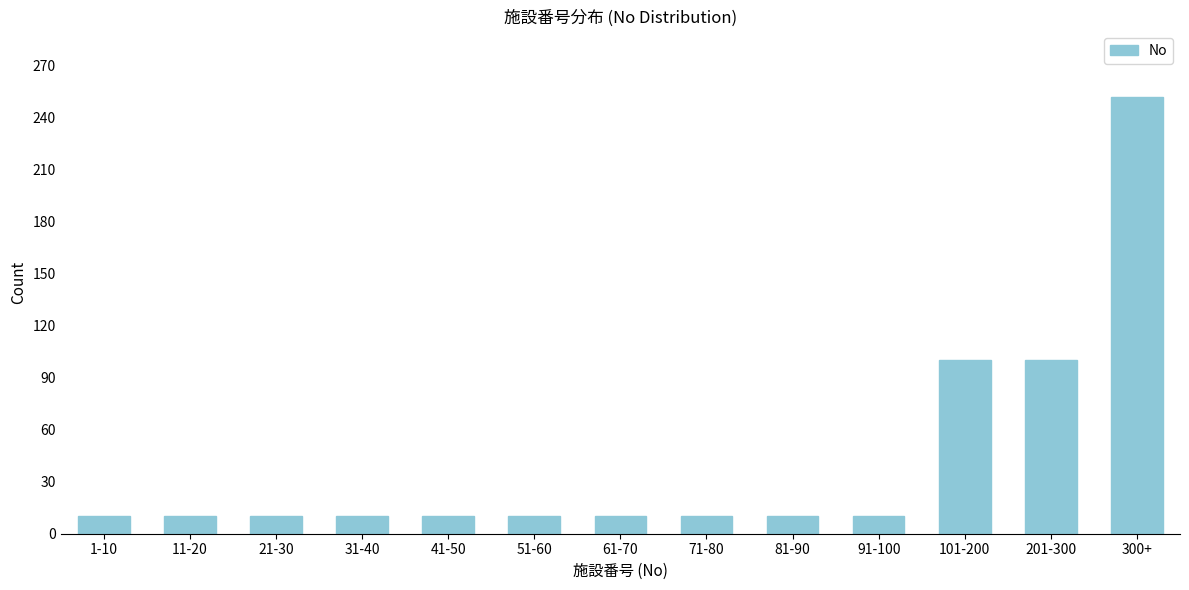

Reading right to left, list all the values displayed in this chart.

300+=252	201-300=100	101-200=100	91-100=10	81-90=10	71-80=10	61-70=10	51-60=10	41-50=10	31-40=10	21-30=10	11-20=10	1-10=10